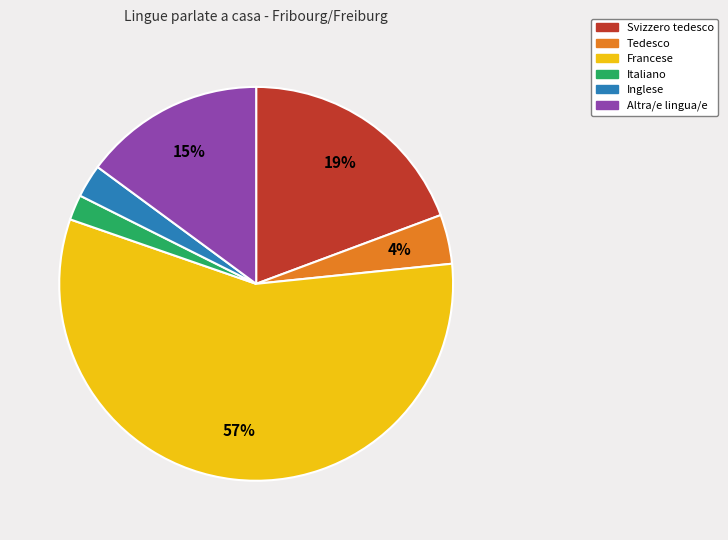

Approximately how many times larger is the value at Svizzero tedesco compared to Altra/e lingua/e?

1.3